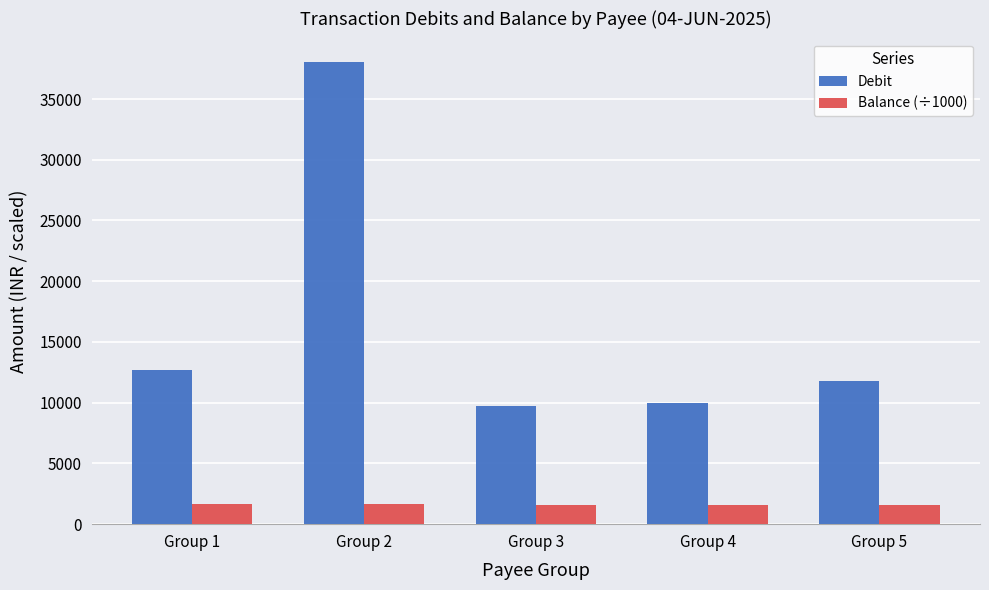

What is the greatest value displayed?

38072.0